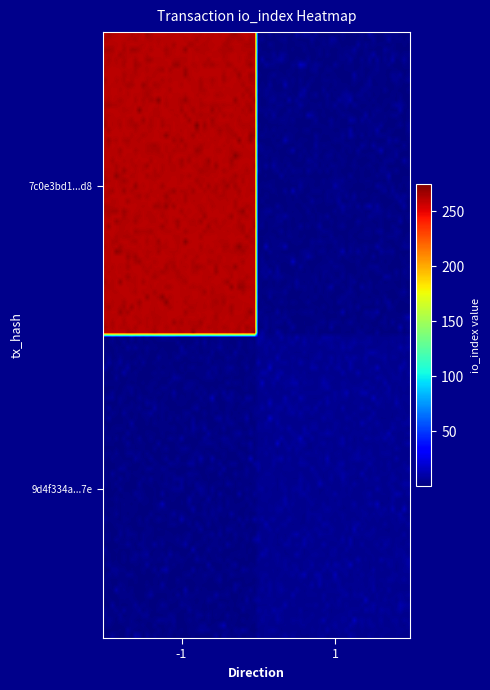

List the series in order of their peak value, highest first.

7c0e3bd1e5f252328e671c447e35a83138b15d8, 9d4f334a680dd4fc3ee4f0cbc92da554be2547e